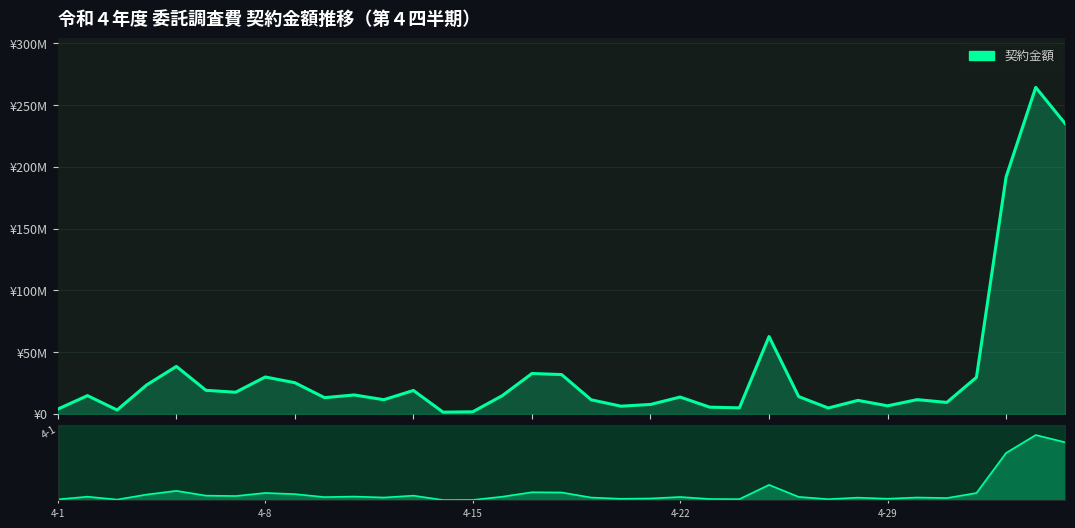

Which category has the lowest value across all series?

13